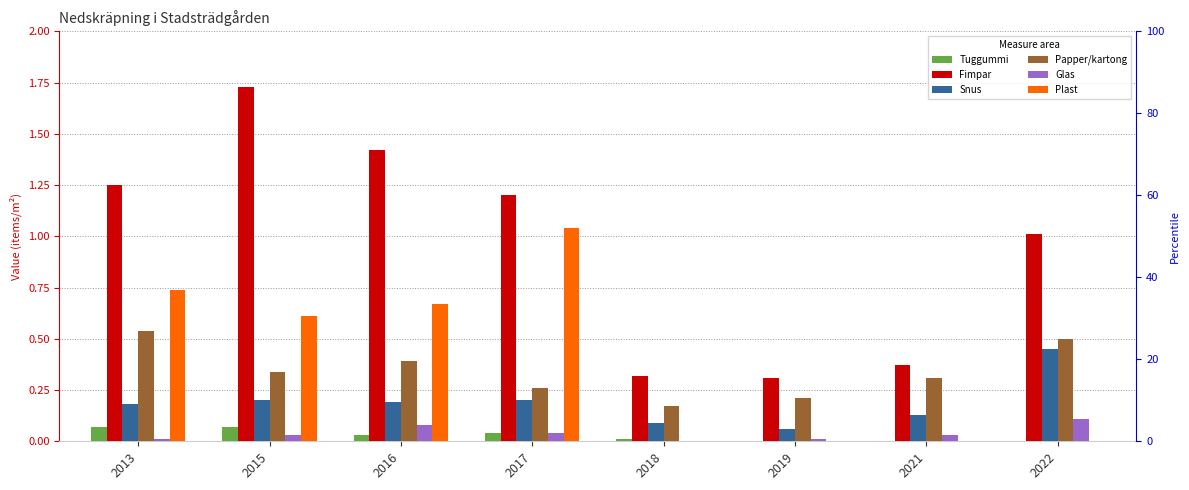

What are all the series names shown in the legend?

Tuggummi, Fimpar, Snus, Papper/kartong, Glas, Plast